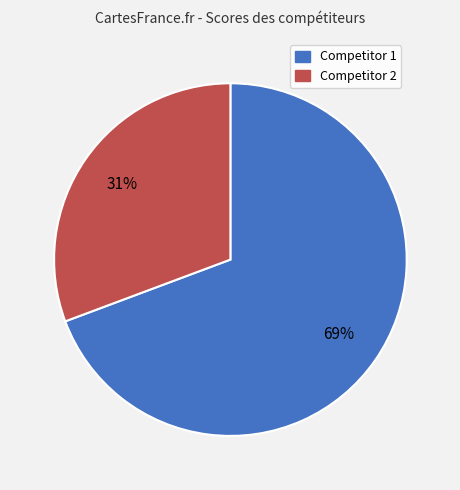

What is the largest slice in the pie chart?

Competitor 1